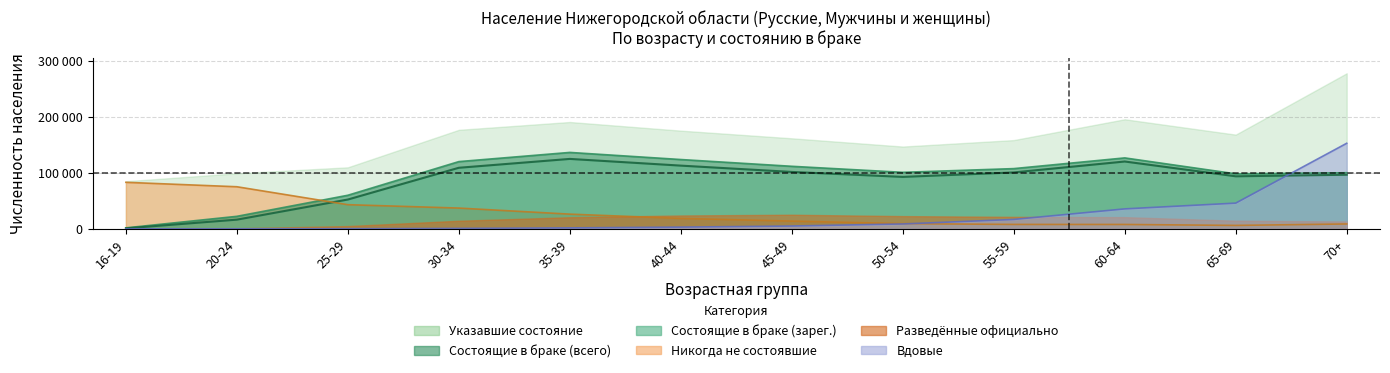

What is the value of the Никогда не состоявшие point at the 9th from the left?

7895